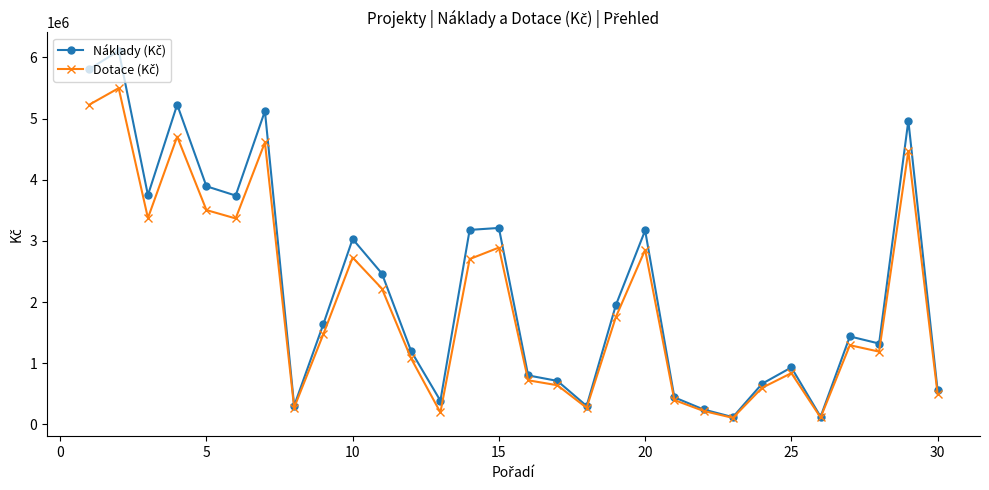

Count the number of data series in this chart.

2